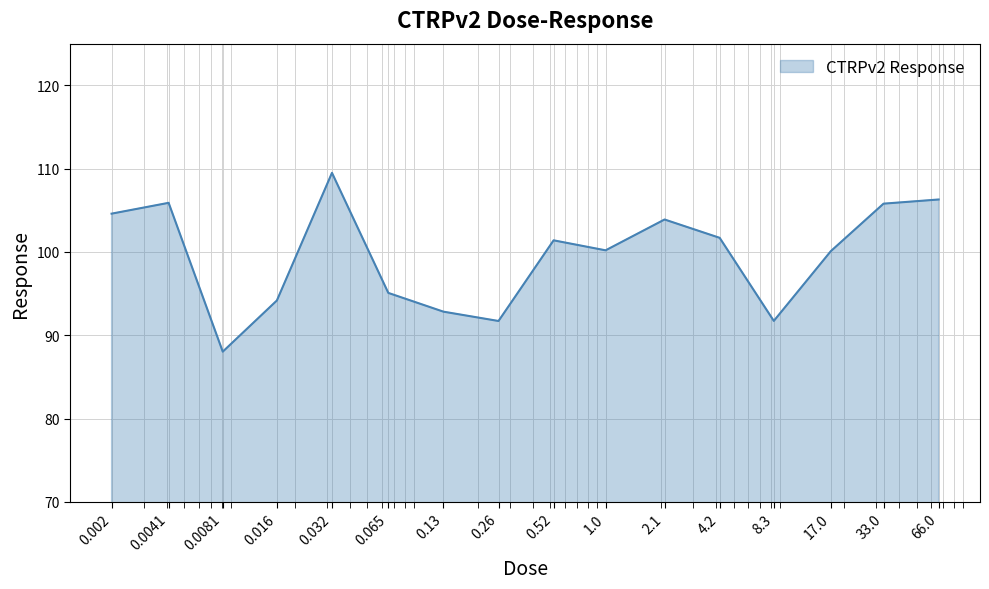

What is the average value?

99.6